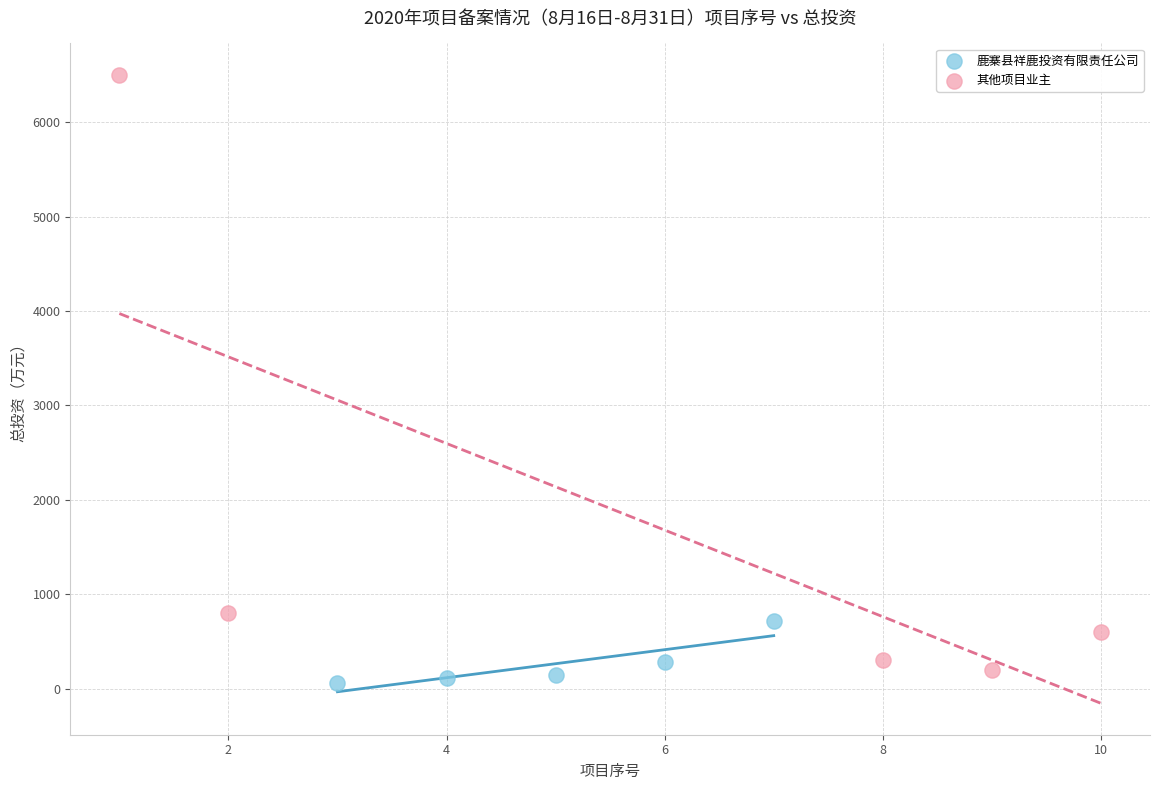

Which series reaches the maximum Y coordinate?

其他项目业主